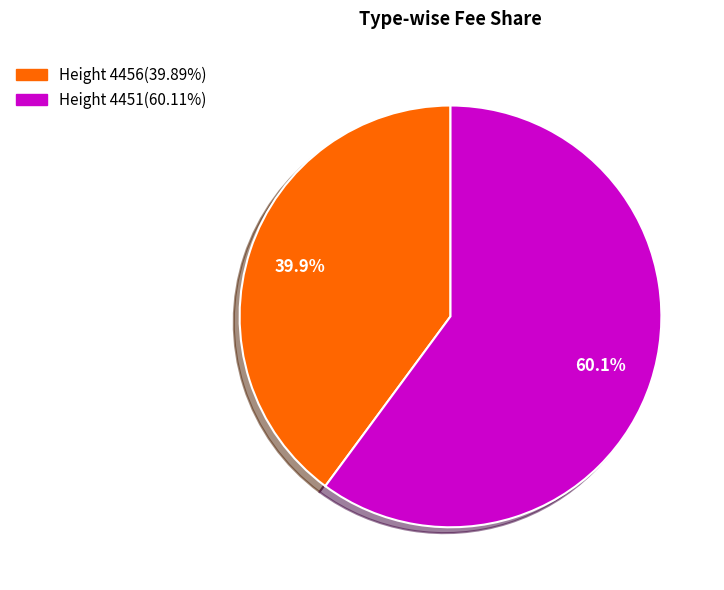

Is there a majority slice in this chart?

Yes